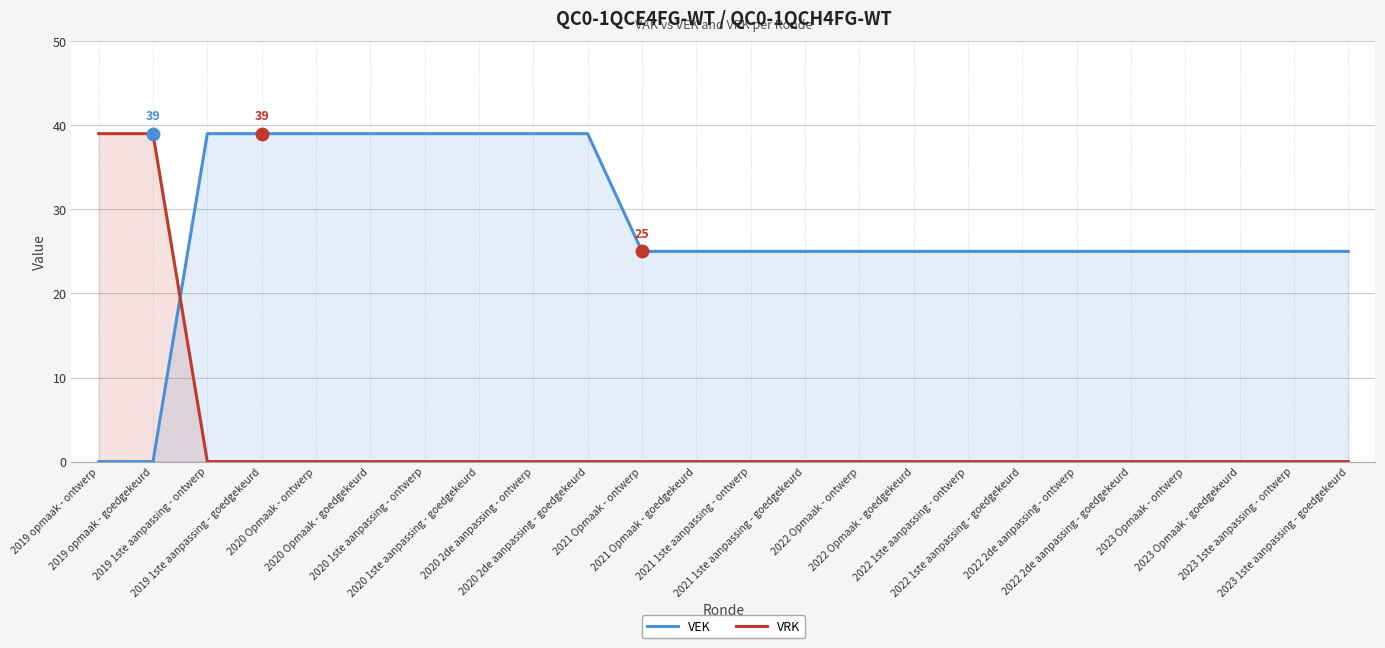

Between 2021 Opmaak - ontwerp and 2021 Opmaak - goedgekeurd, which series saw the biggest shift?

VEK